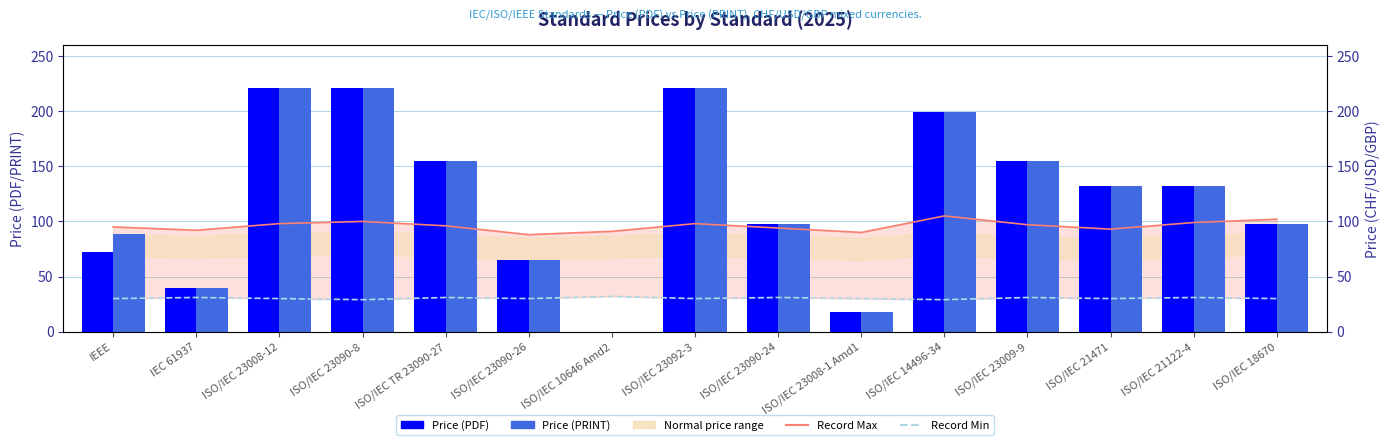

List the series in order of their peak value, highest first.

Price (PDF), Price (PRINT), Record Max, Record Min